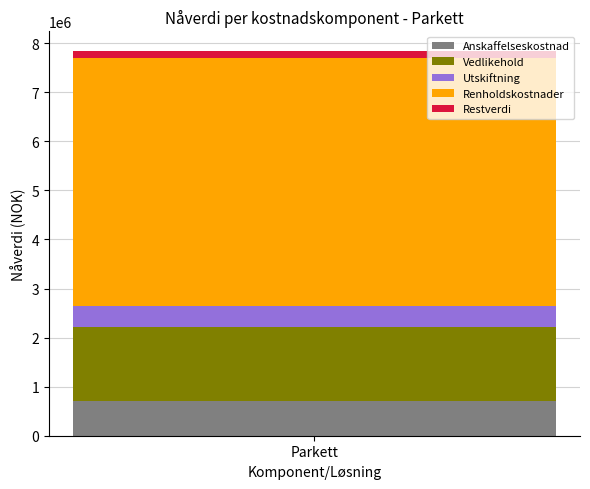

The Anskaffelseskostnad series shows 427020 at Parkett. True or false?

False